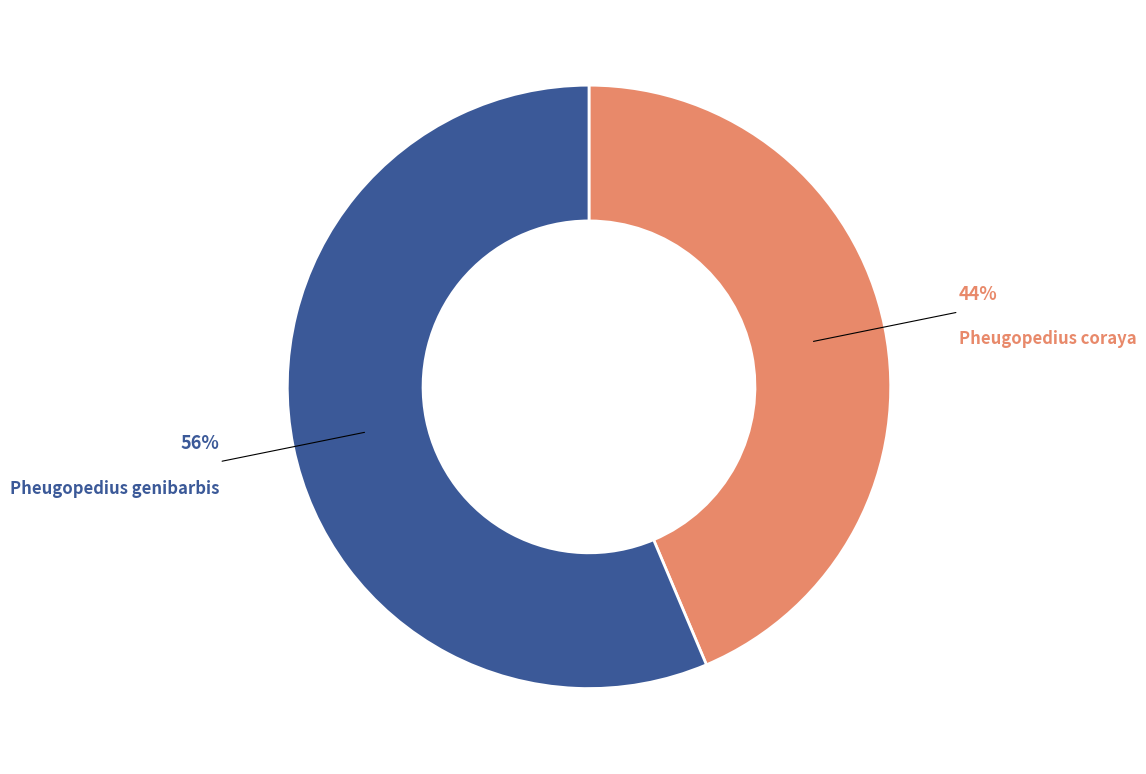

True or false: Pheugopedius coraya accounts for 44% of the total.

True